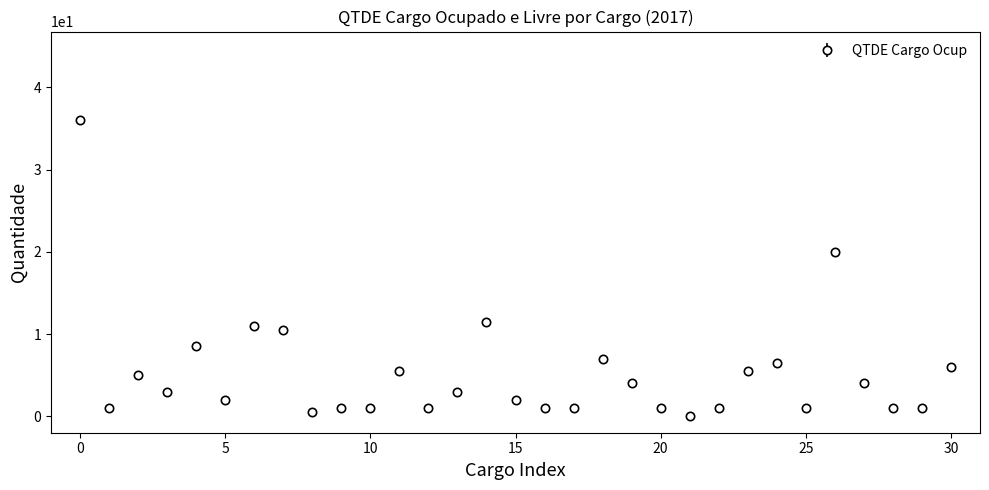

What is the maximum value shown in the chart?

36.0